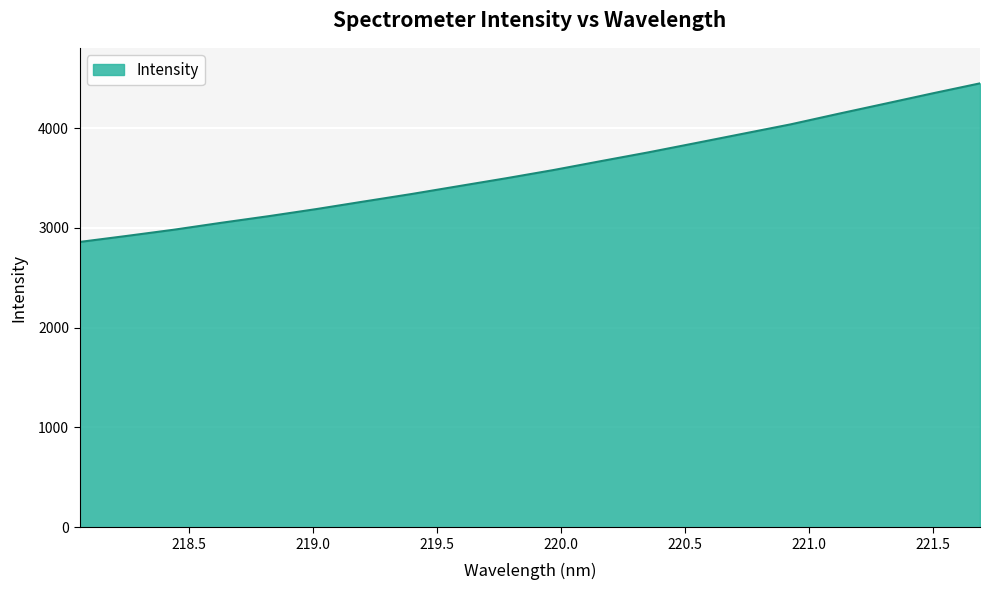

What is the difference between the maximum and minimum values?

1589.8